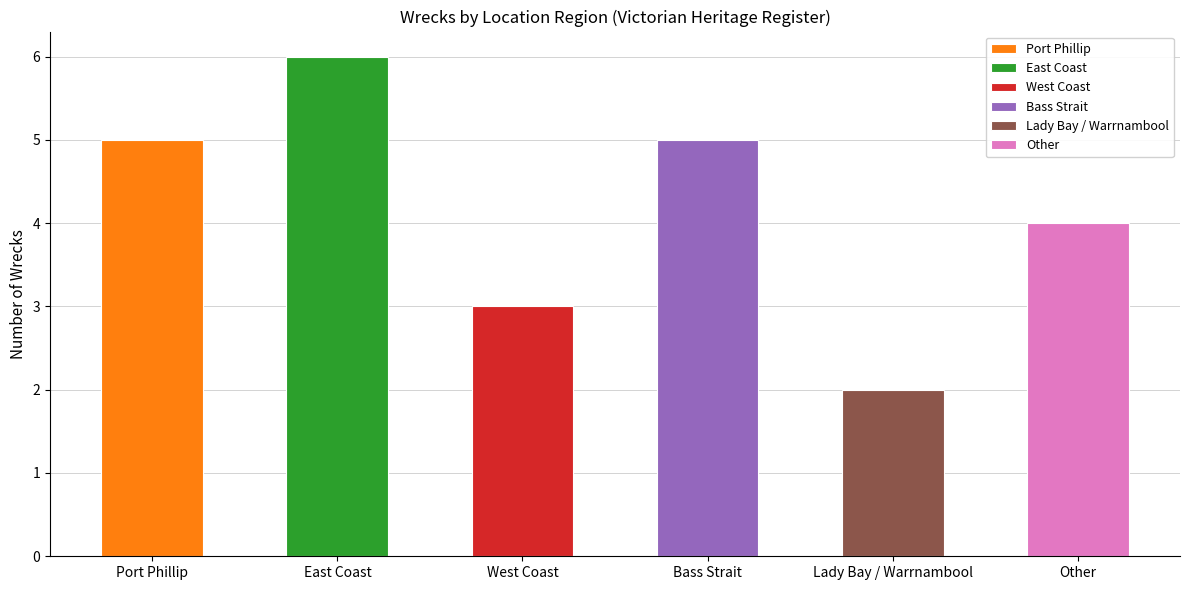

How many bars are there in total?

6